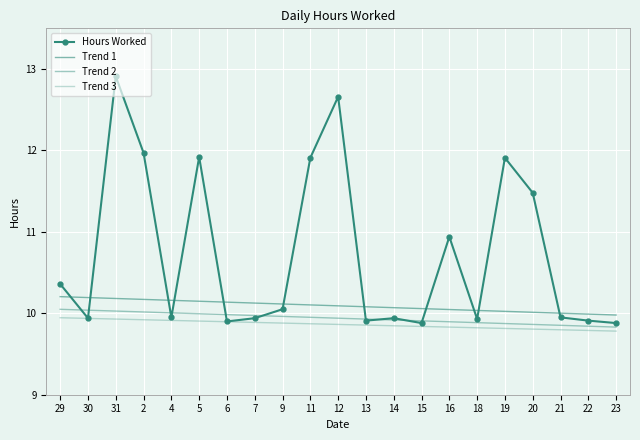

Is it true that Trend 1 equals 10.1 at 14?

True